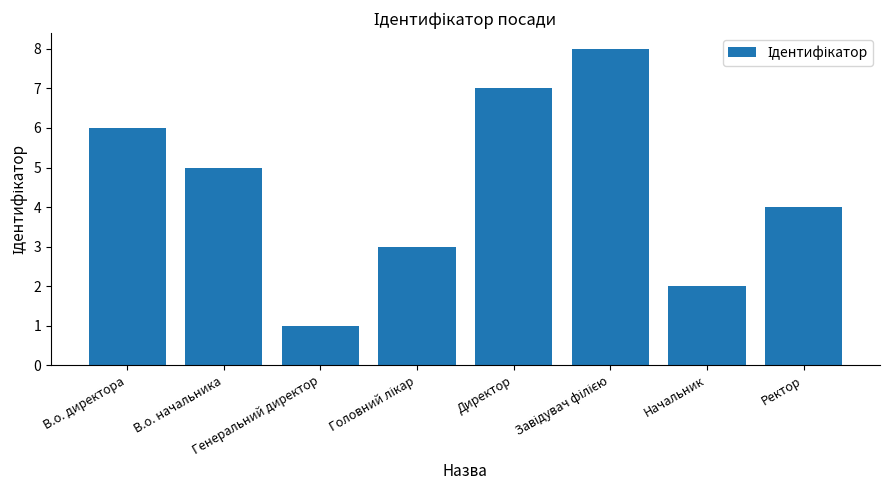

What is the value of the 4th bar from the left?

3